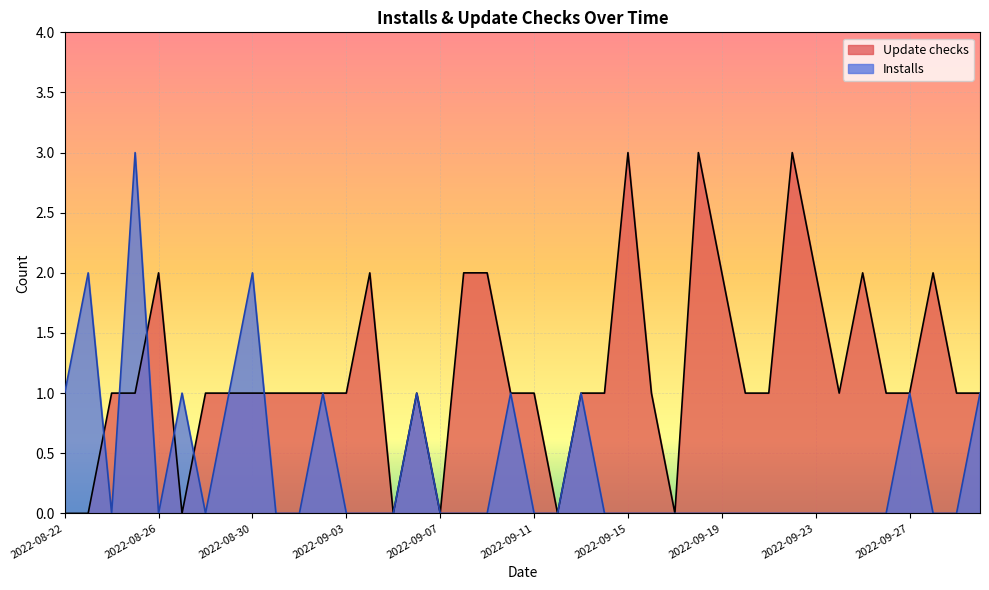

How many categories are shown in the chart?

40